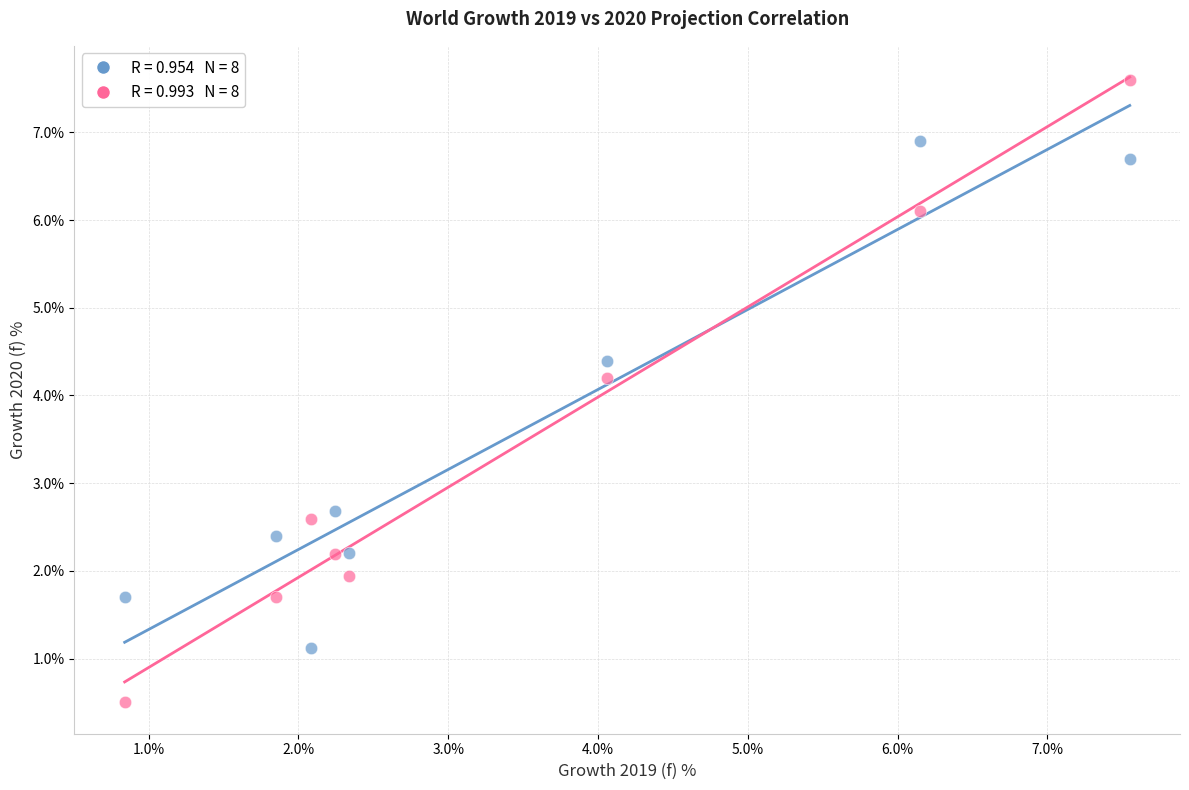

Across all data points, what is the range of X values (max minus min)?

6.7